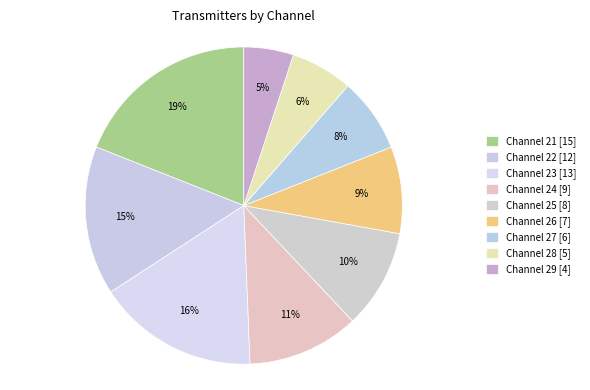

How many slices are in this pie chart?

9